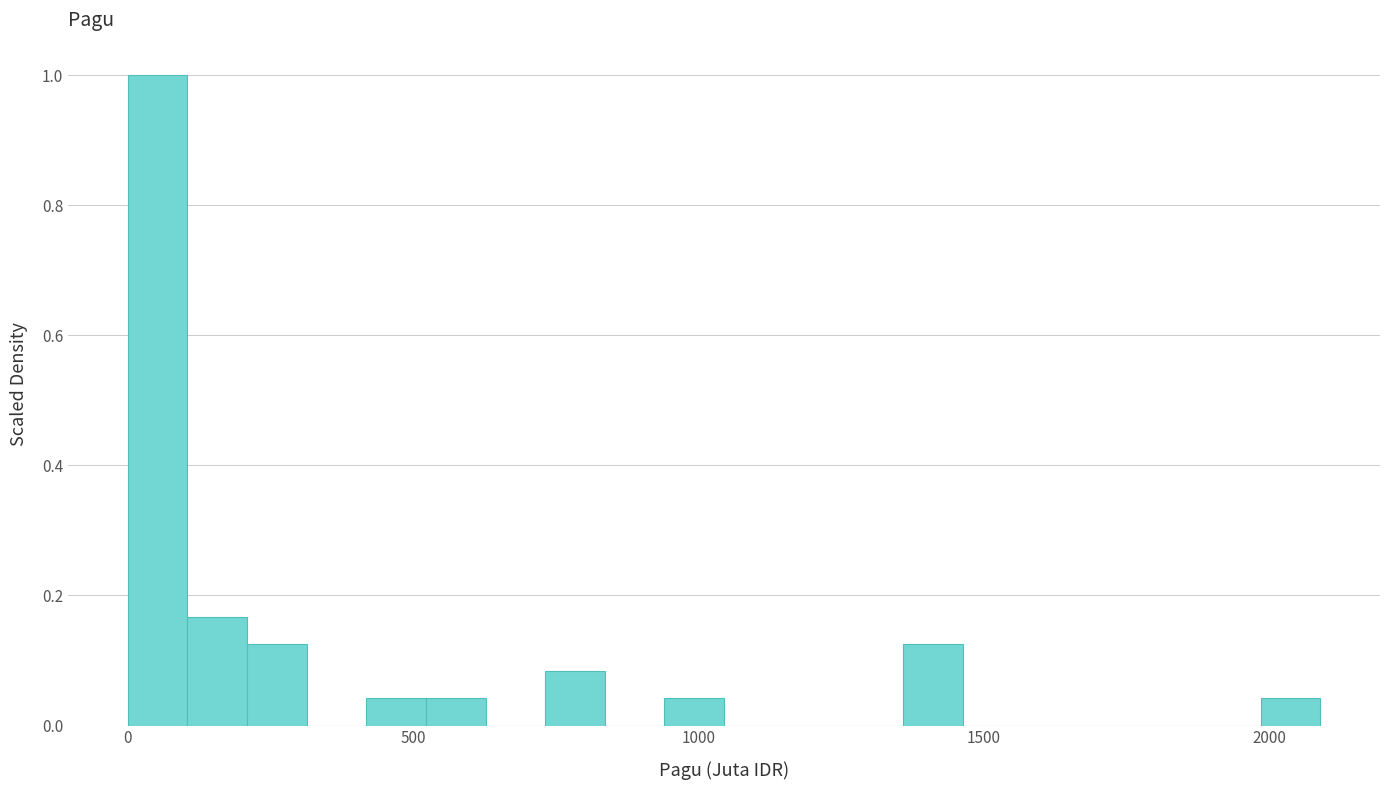

Read against the x-axis, roughly where is the centre of the tallest bar?

50